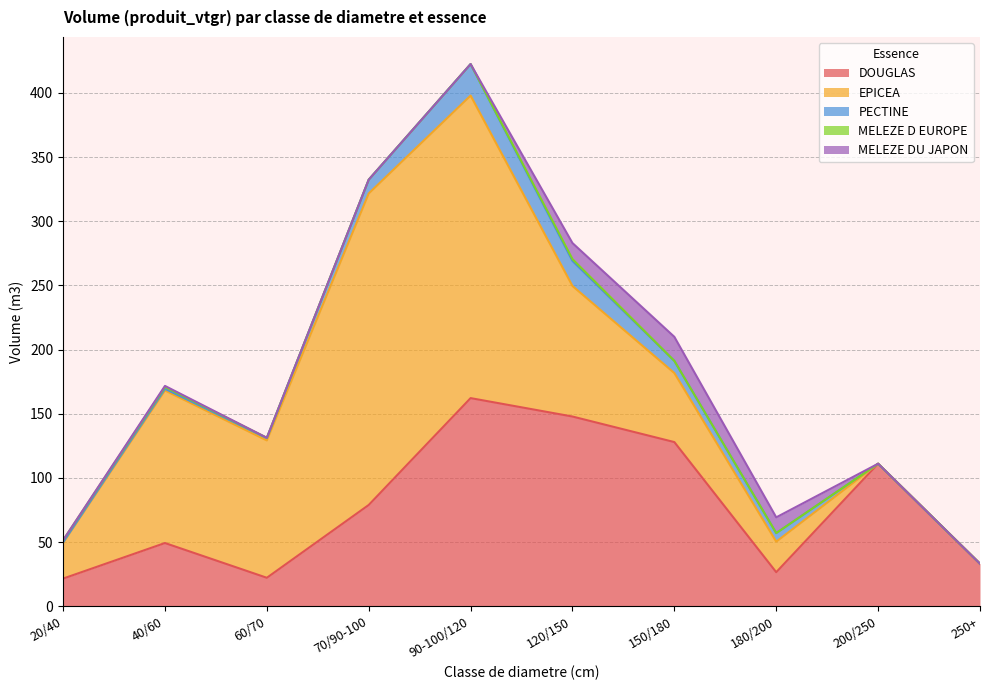

True or false: DOUGLAS and MELEZE DU JAPON cross at least once.

False